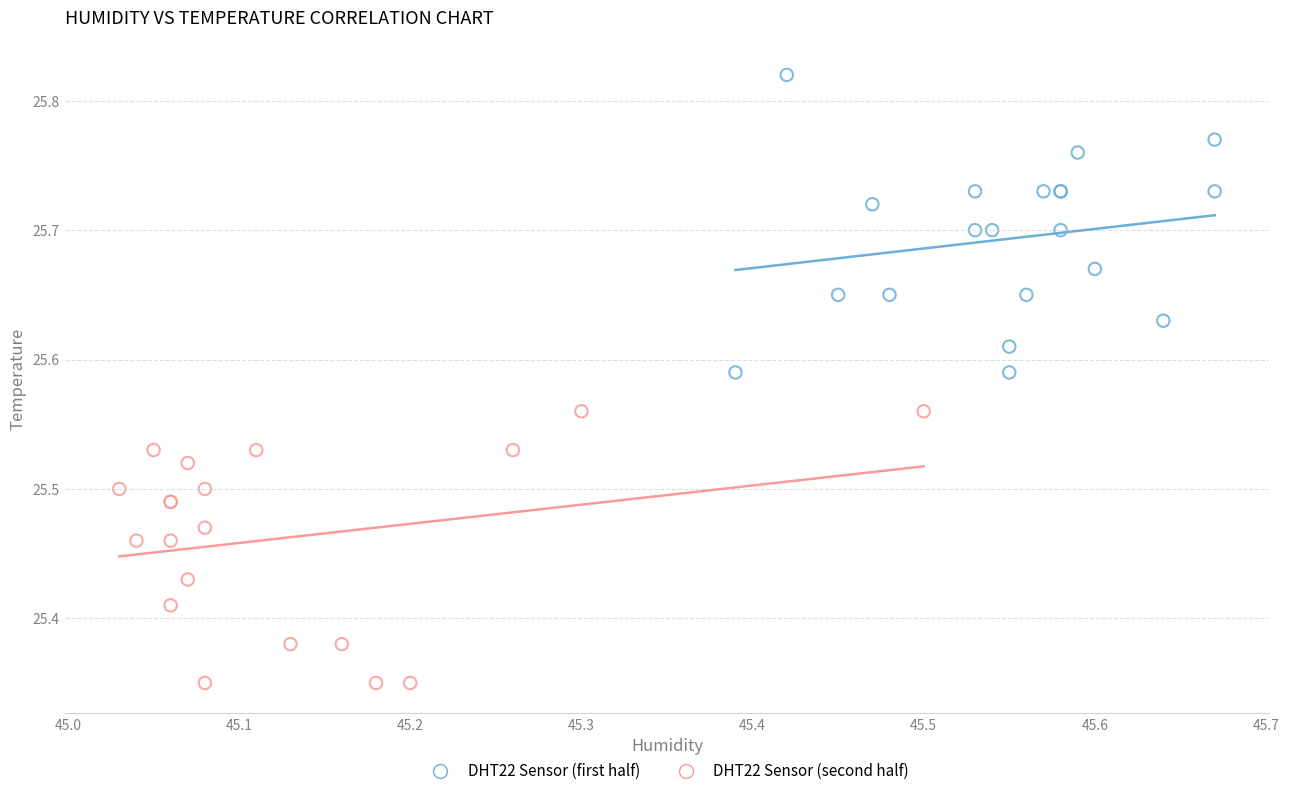

Which series reaches the minimum Y coordinate?

DHT22 Sensor (second half)